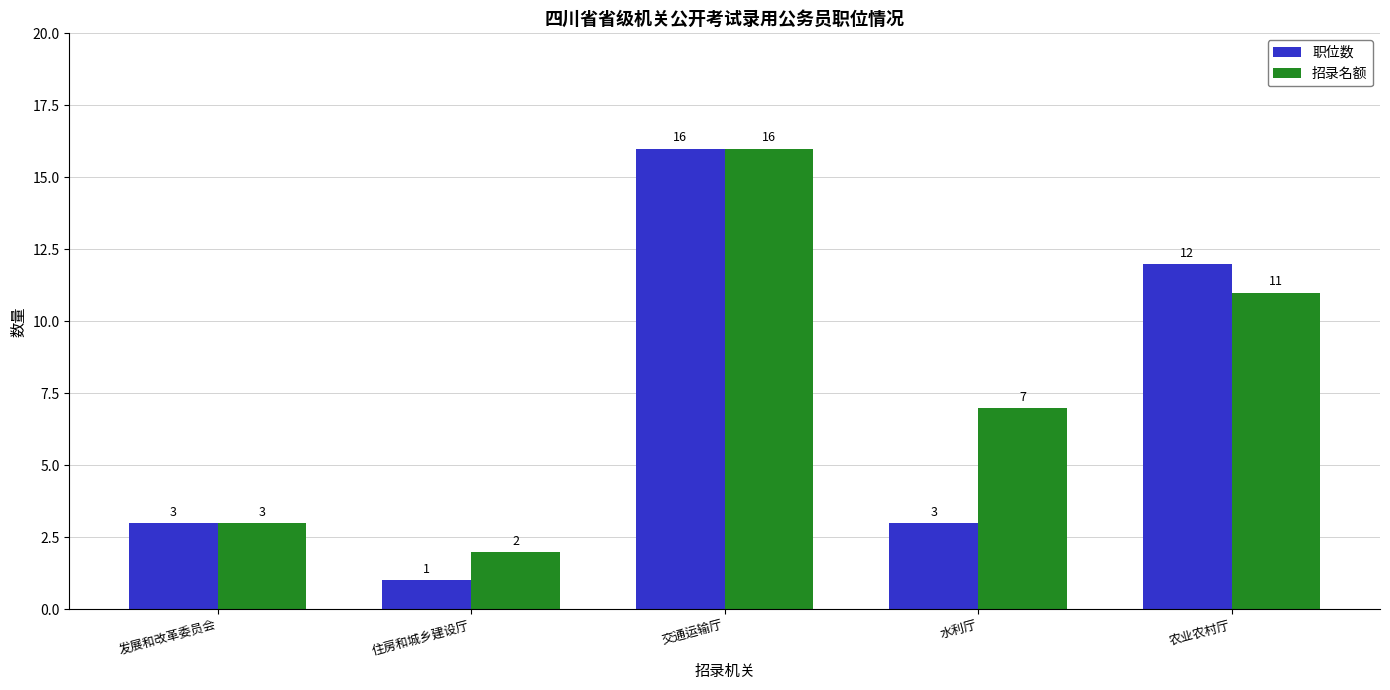

The value of 职位数 at 住房和城乡建设厅 is 0. True or false?

False